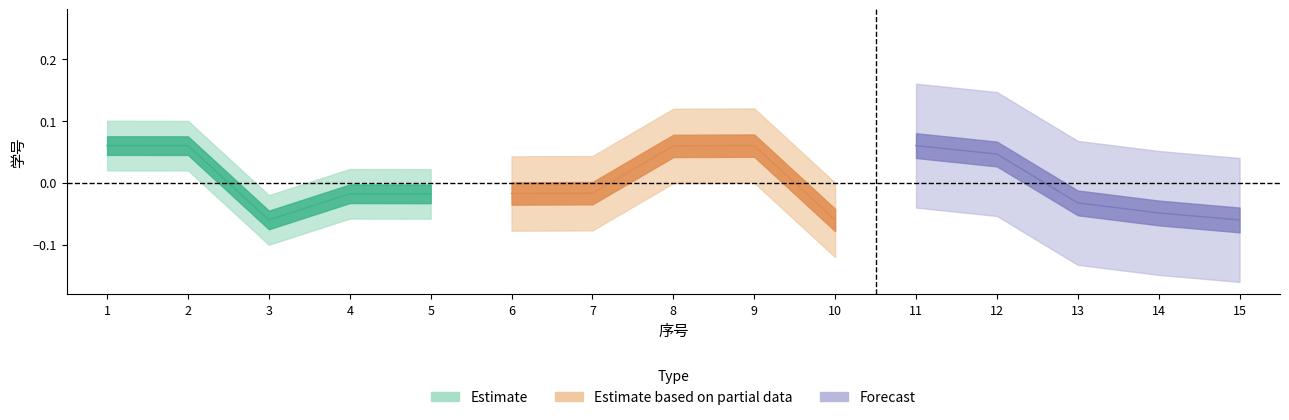

At which category is the sum across all series the highest?

1